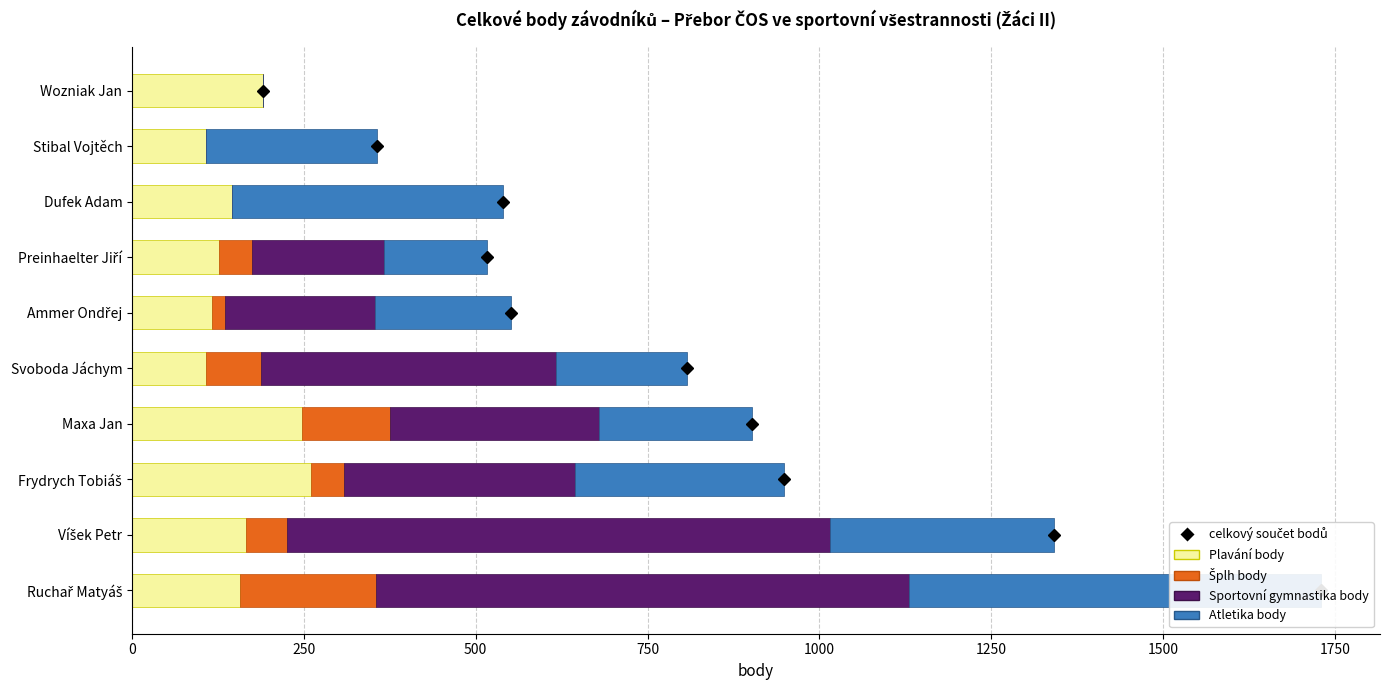

What is the difference between the second highest and minimum values in the Plavání body series?

141